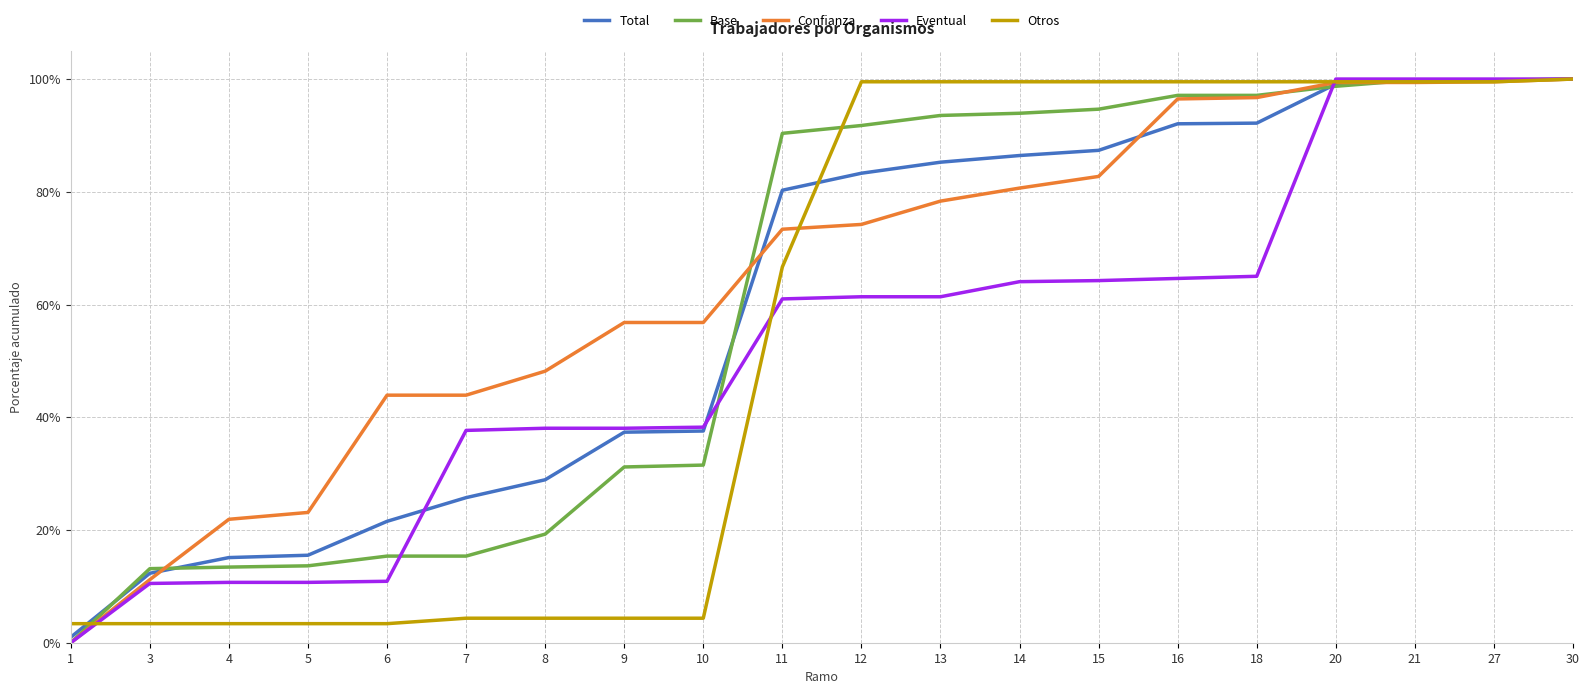

At which category is the sum across all series the highest?

30